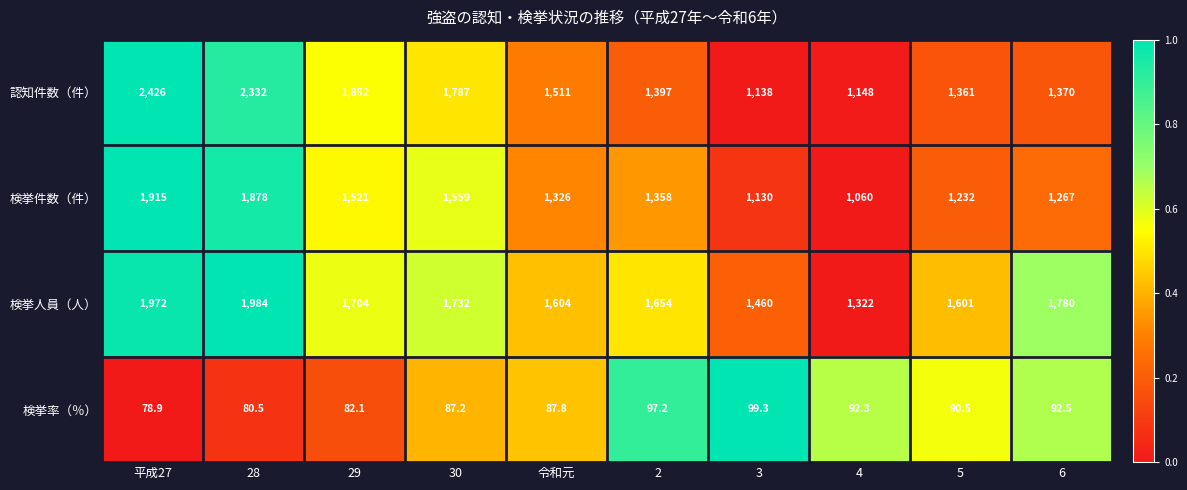

What is the difference between the second highest and second lowest values in the 検挙人員（人） series?

512.0